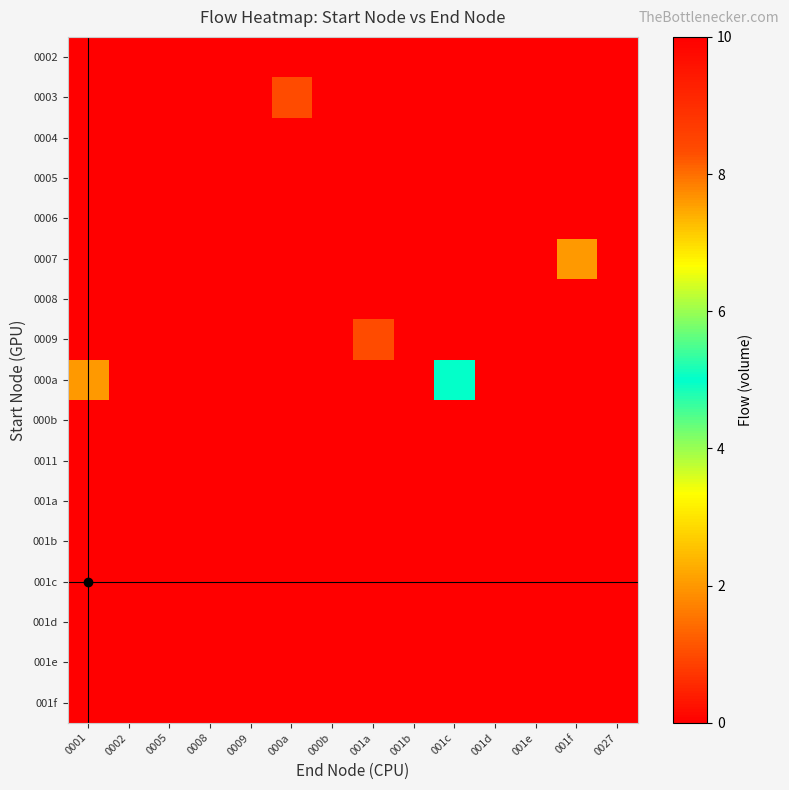

At how many categories does at least one series exceed 9?

1